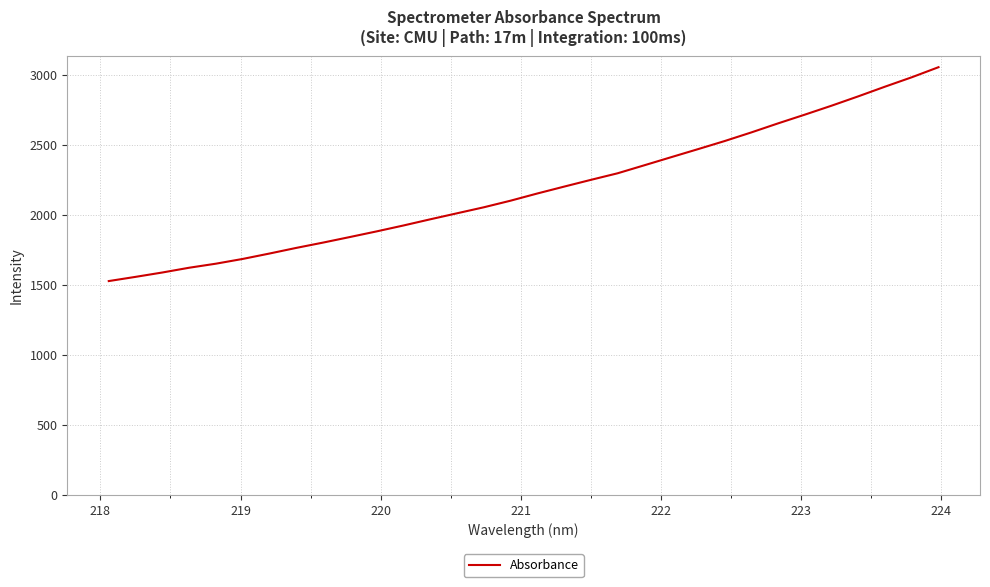

What is the difference between the maximum and minimum values?

1525.7